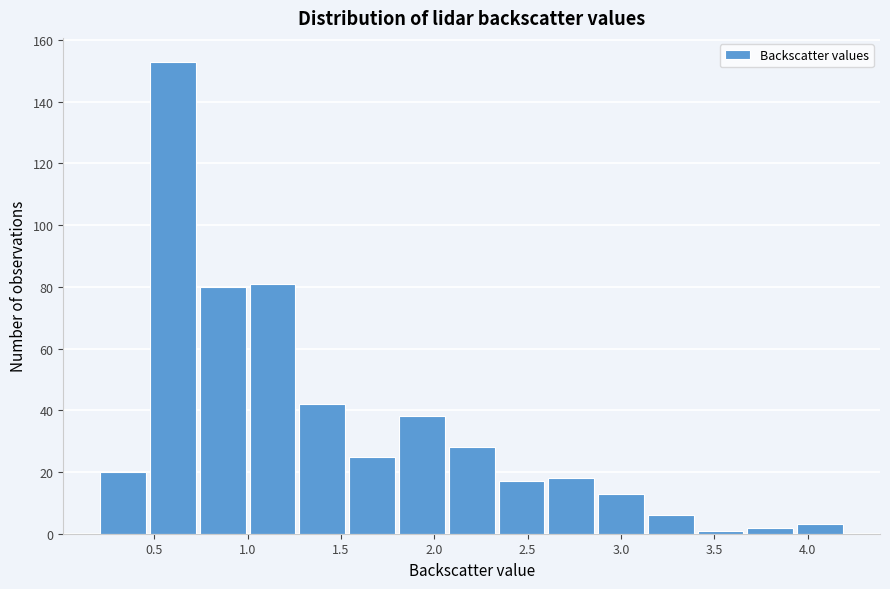

Which range on the x-axis has the tallest bar?

0.45 to 0.75